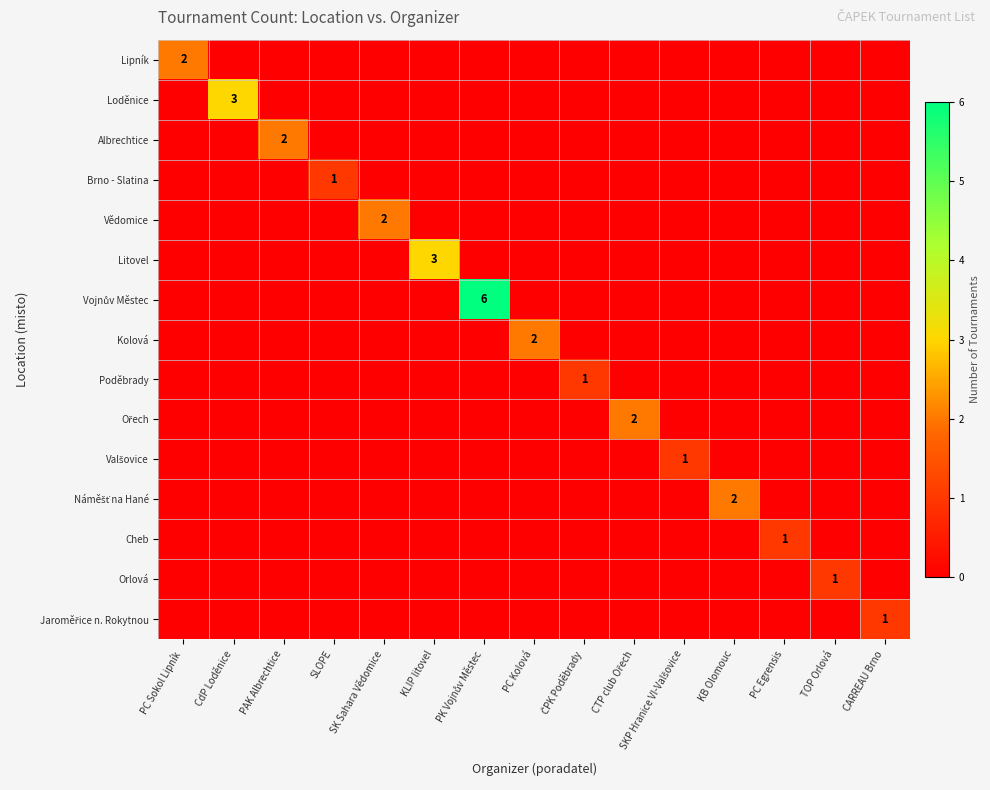

Rank the categories by Brno - Slatina value from lowest to highest.

PC Sokol Lipník, CdP Loděnice, PAK Albrechtice, SK Sahara Vědomice, KLIP litovel, PK Vojnův Městec, PC Kolová, ČPK Poděbrady, CTP club Ořech, SKP Hranice VI-Valšovice, KB Olomouc, PC Egrensis, TOP Orlová, CARREAU Brno, SLOPE